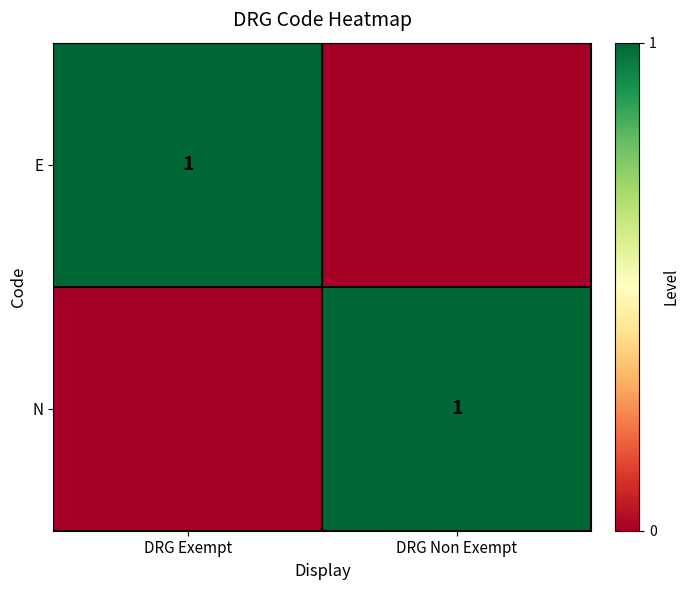

The value of N at DRG Non Exempt is 1. True or false?

True